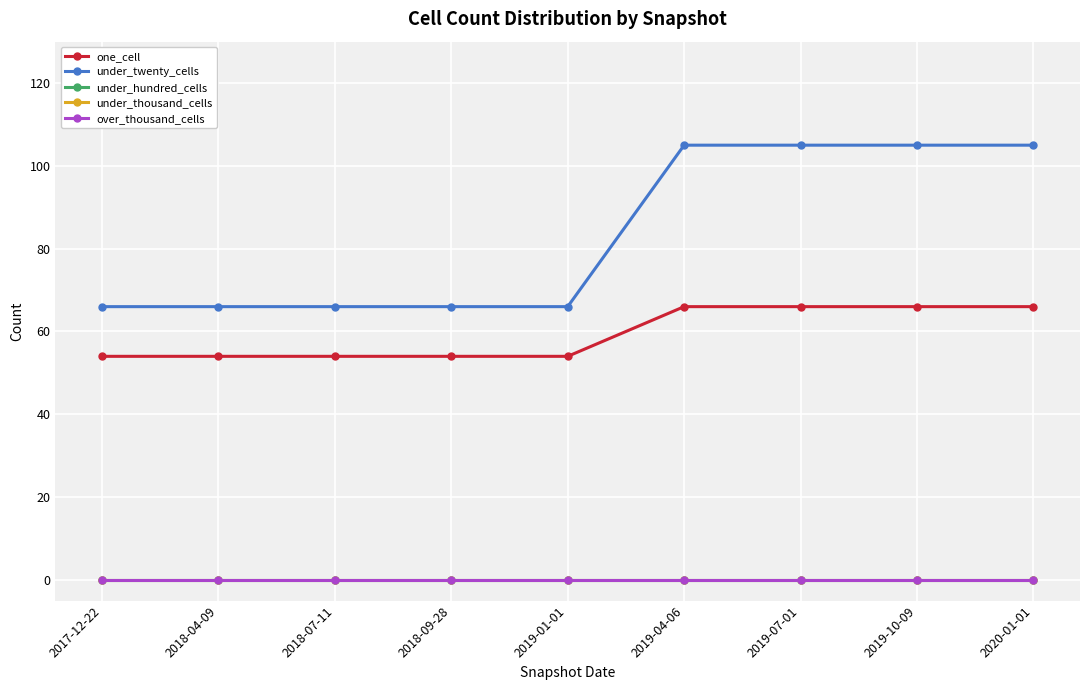

Is this an area chart (filled region under the line)?

No